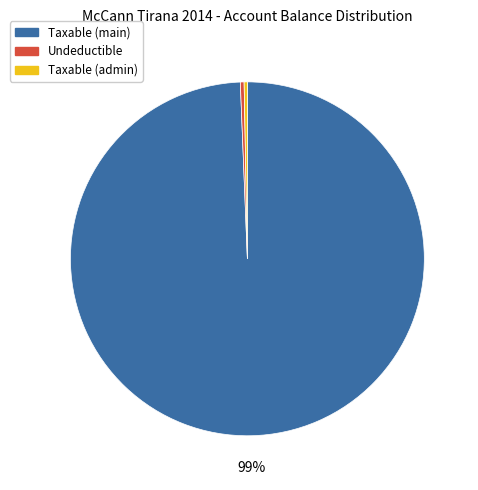

Is there any slice that represents more than half of the pie?

Yes